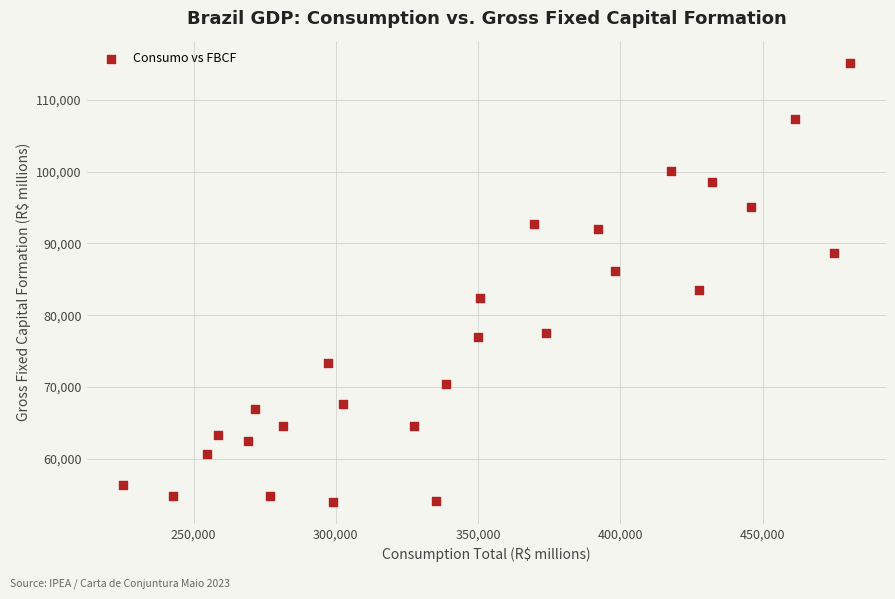

What is the range of Y values (max minus min)?

61192.5